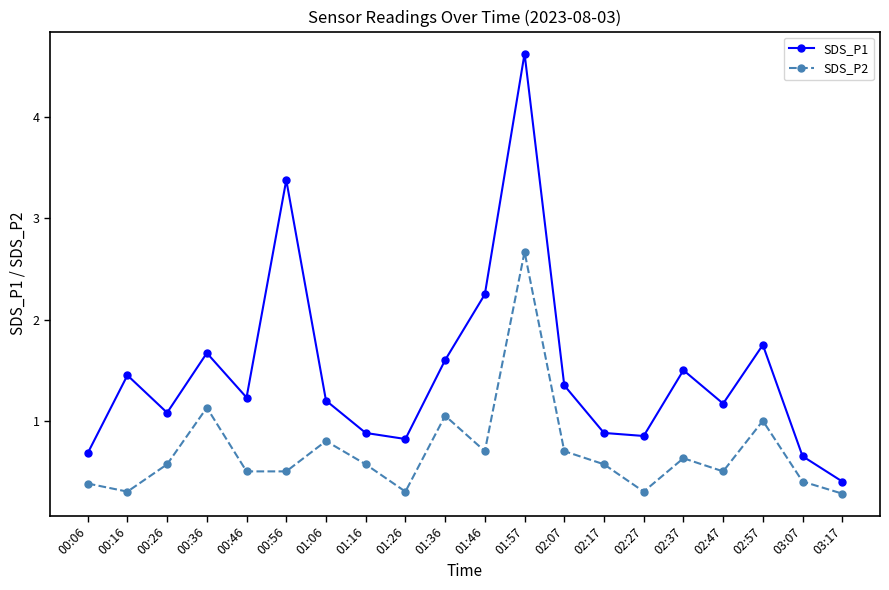

Where is the first local maximum for SDS_P2?

00:36